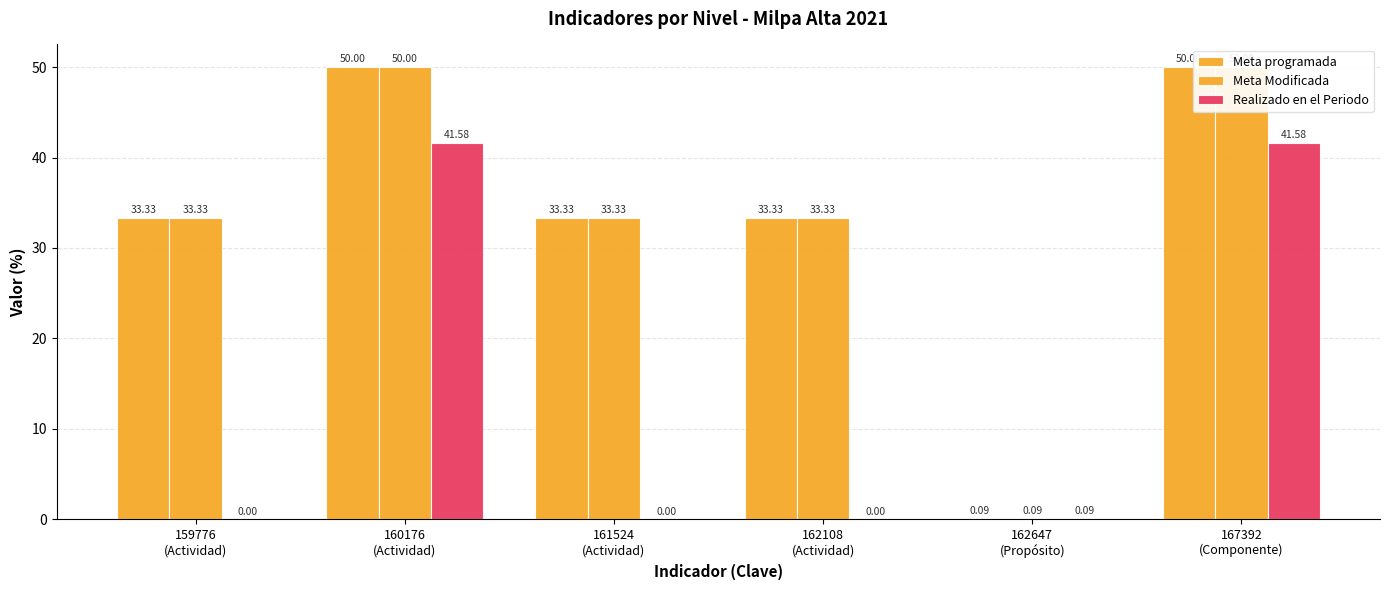

At how many categories does at least one series exceed 13?

5